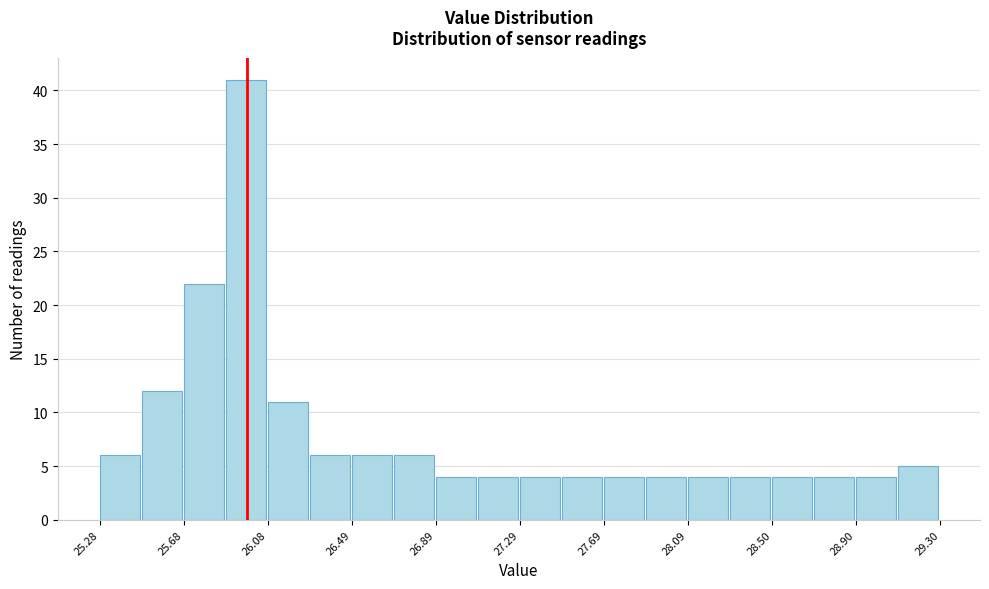

Reading left to right, list every bar in this chart as the range it spans on the x-axis followed by its height. Neither the bar edges nor the heights are printed on the chart, so give them approximately, as read against the axes.

25.3 to 25.5: 6
25.5 to 25.7: 12
25.7 to 25.9: 22
25.9 to 26.1: 41
26.1 to 26.3: 11
26.3 to 26.5: 6
26.5 to 26.7: 6
26.7 to 26.9: 6
26.9 to 27.1: 4
27.1 to 27.3: 4
27.3 to 27.5: 4
27.5 to 27.7: 4
27.7 to 27.9: 4
27.9 to 28.1: 4
28.1 to 28.3: 4
28.3 to 28.5: 4
28.5 to 28.7: 4
28.7 to 28.9: 4
28.9 to 29.1: 4
29.1 to 29.3: 5